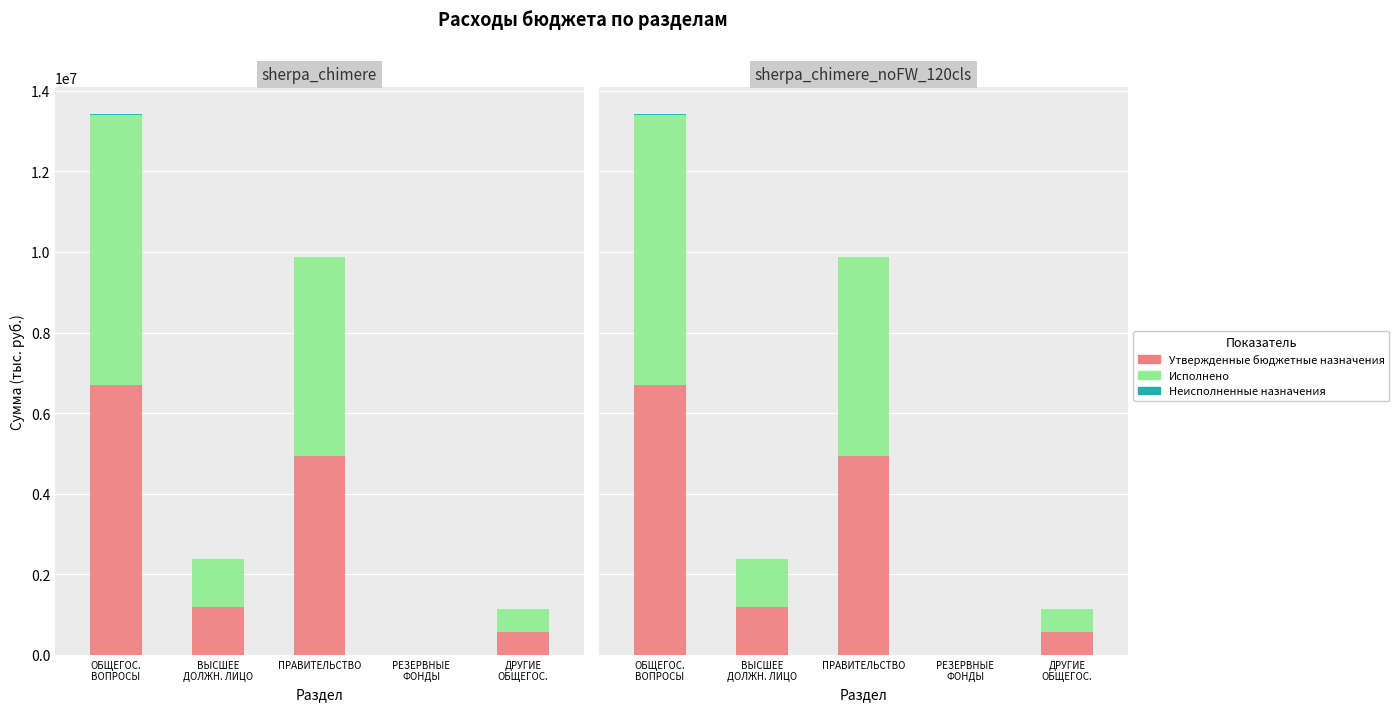

Which series has the widest spread of values?

Утвержденные бюджетные назначения